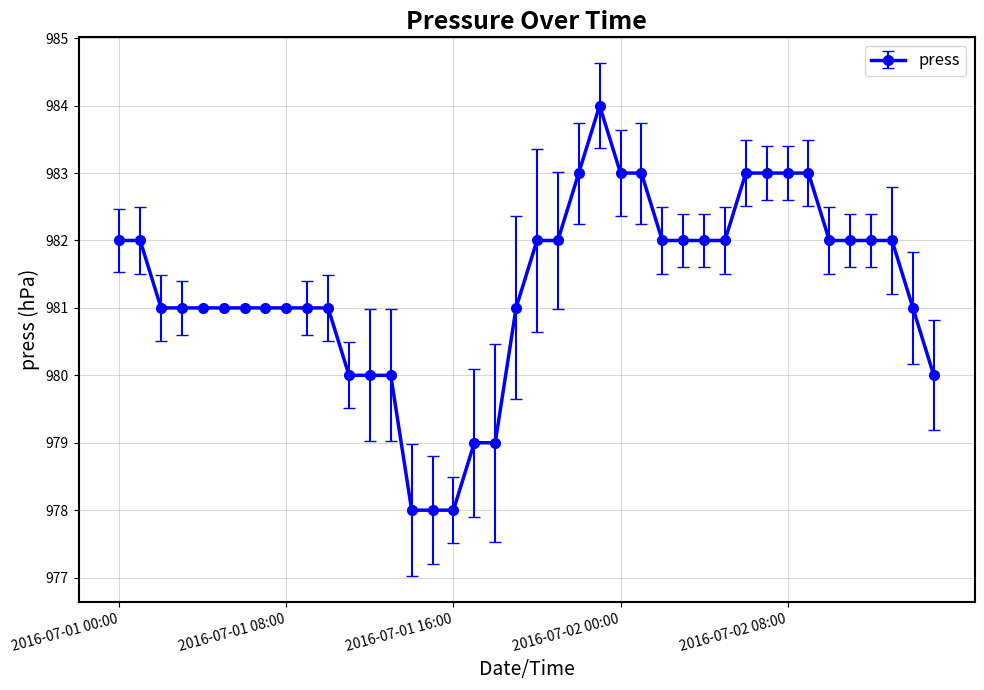

What is the value of the 27th point from the left?

982